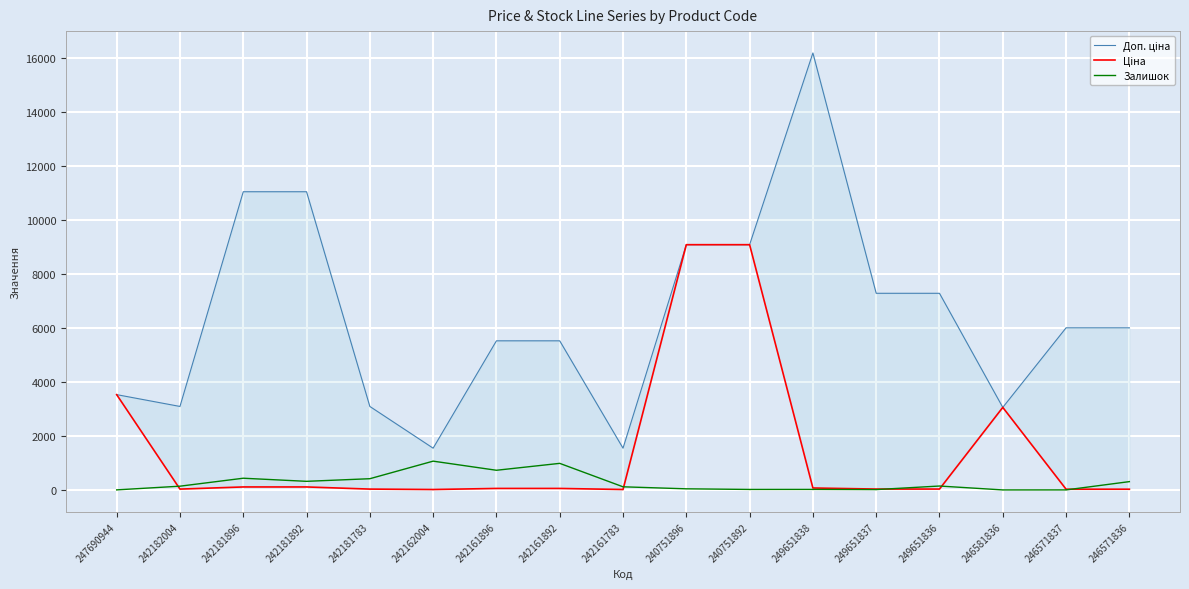

What is the average value of the Залишок series?

280